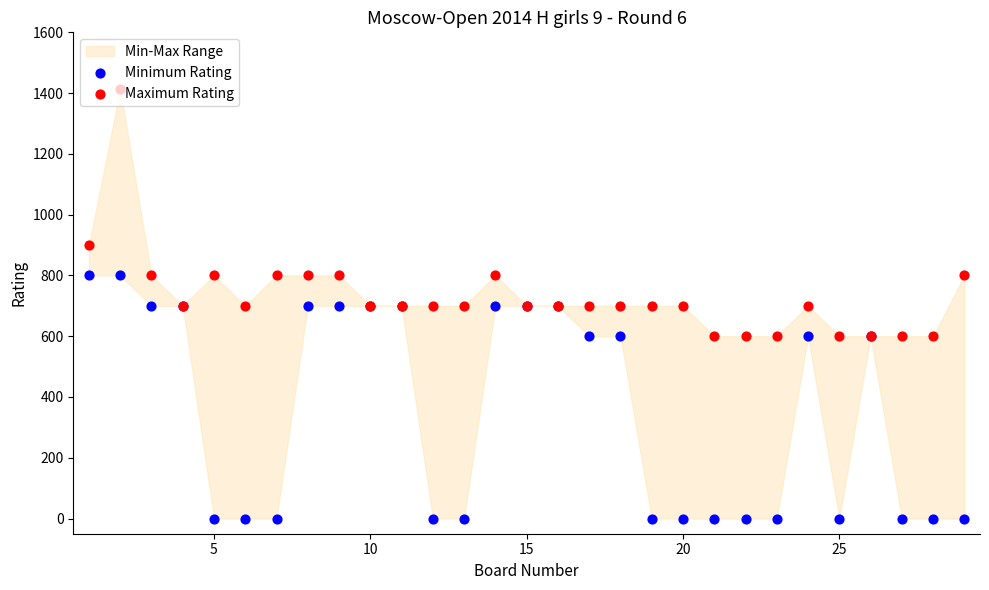

Which series contains the highest Y value?

Maximum Rating